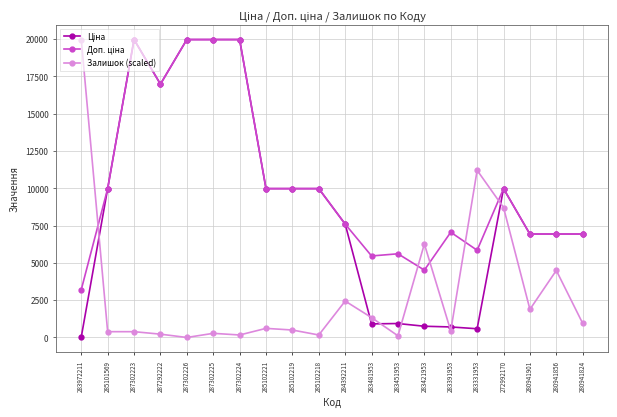

What is the label of the 4th point from the right?

272992170